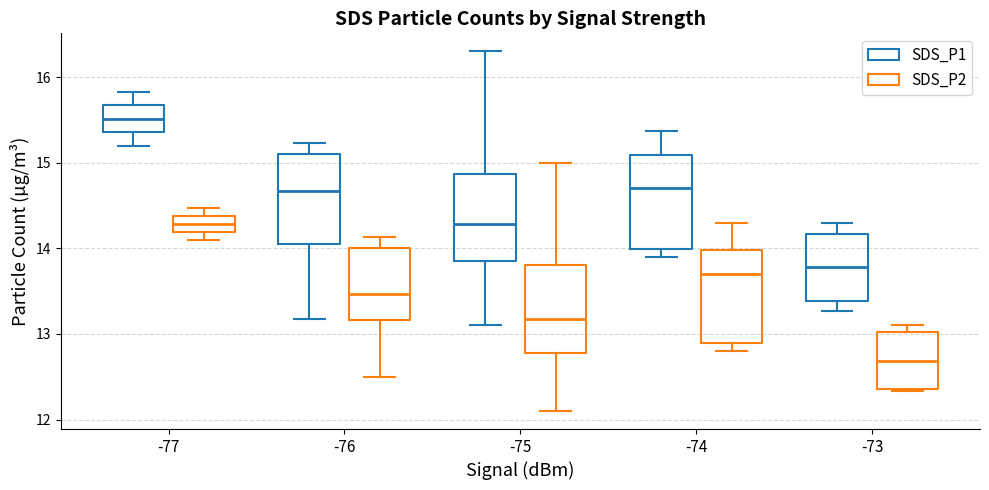

Which box's median line is the highest?

-77 (SDS_P1)